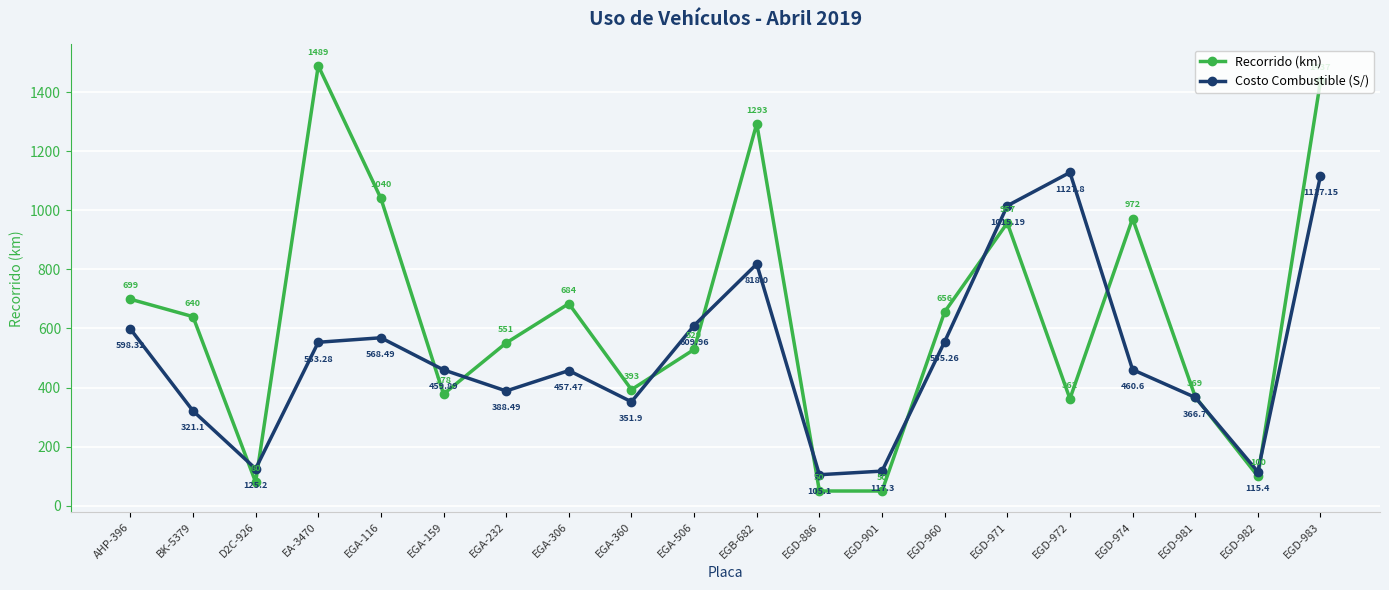

List the labels in order of Costo Combustible (S/) value, smallest first.

EGD-886, EGD-982, EGD-901, D2C-926, BK-5379, EGA-360, EGD-981, EGA-232, EGA-306, EGA-159, EGD-974, EA-3470, EGD-960, EGA-116, AHP-396, EGA-506, EGB-682, EGD-971, EGD-983, EGD-972